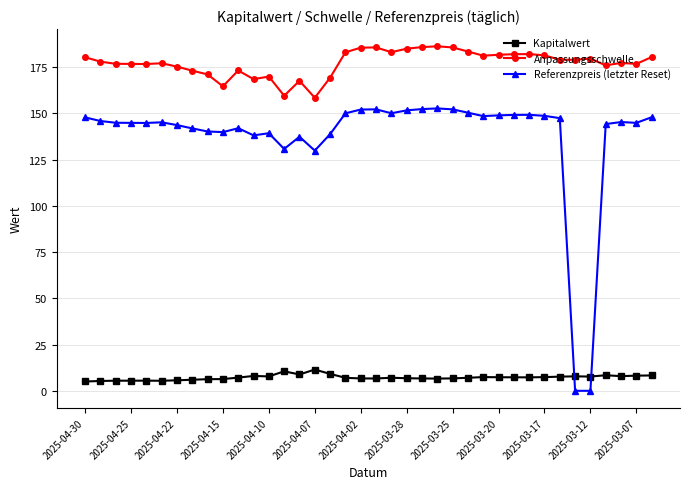

In Kapitalwert, how many points are lower than both neighbors (excluding endpoints)?

8